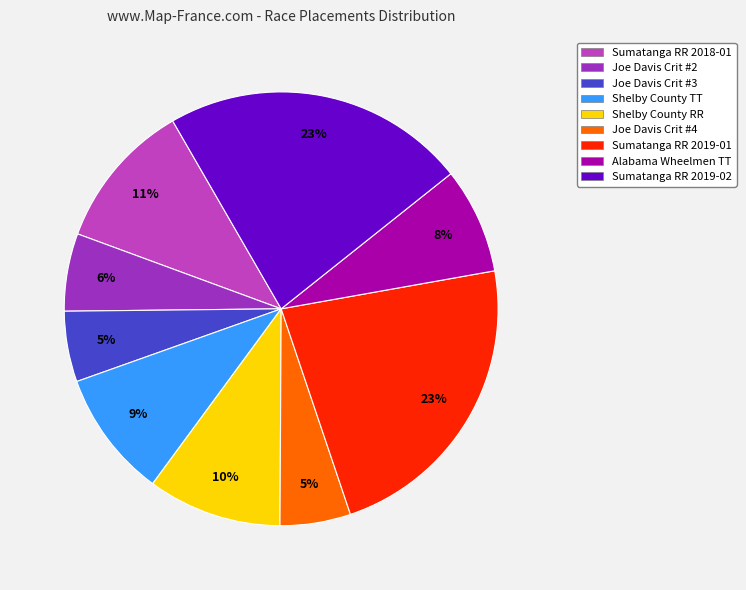

Does Shelby County RR represent more than half of the total?

No